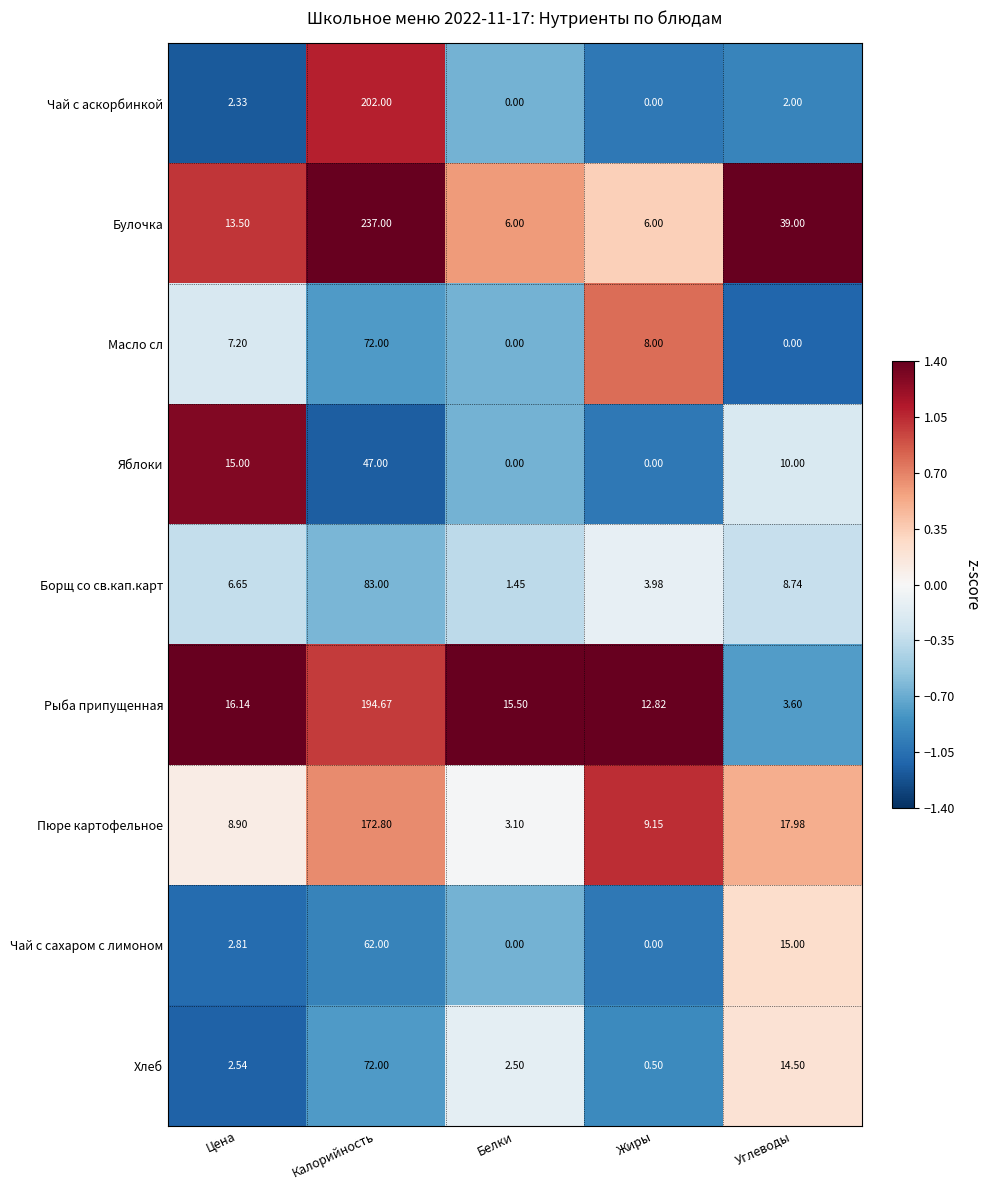

Where is Яблоки nearest to the value 23?

Цена